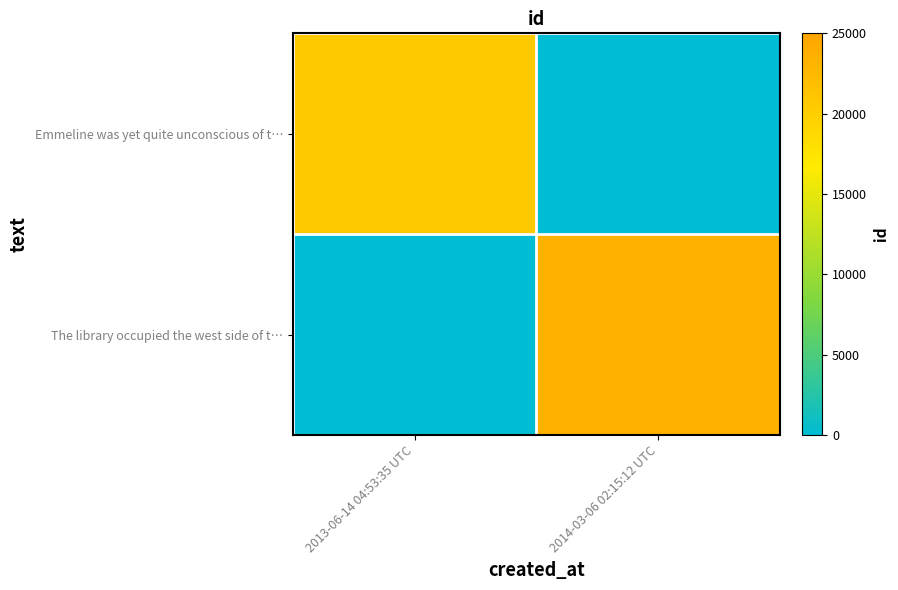

How many distinct data groups are displayed?

2